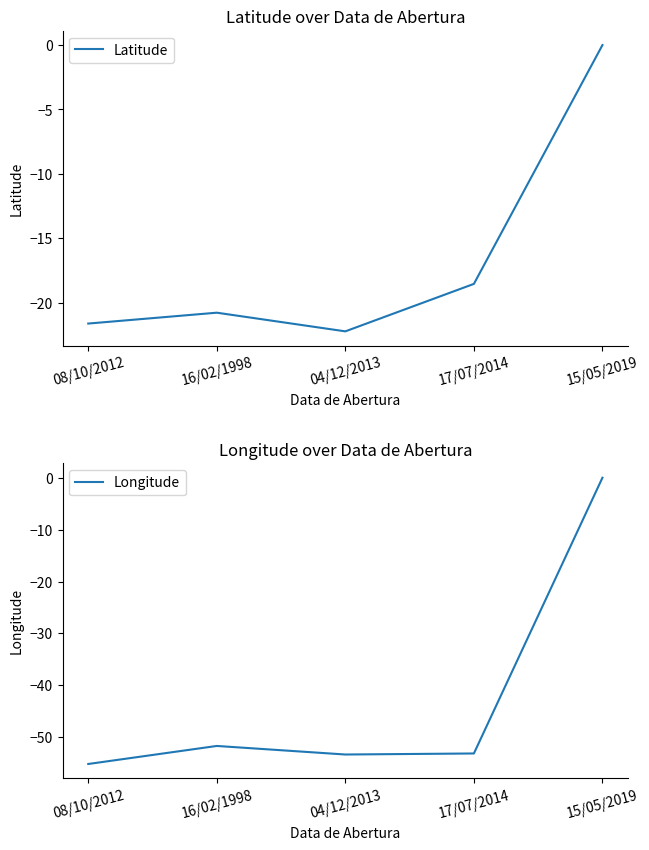

What is the total value across all series at 17/07/2014?

-71.7